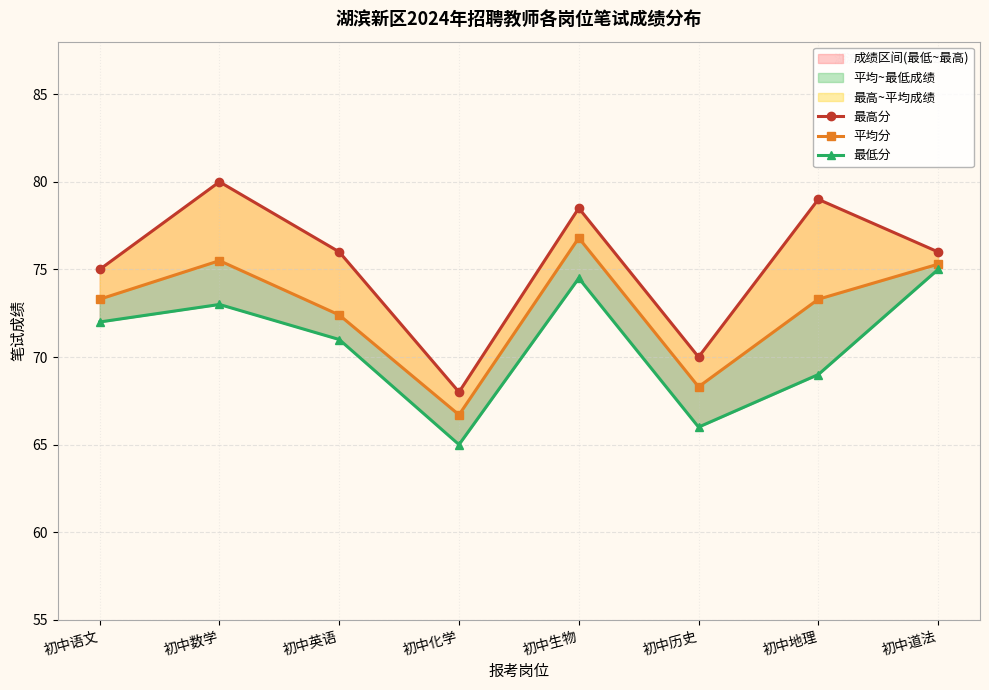

What position from the left is 初中地理?

7